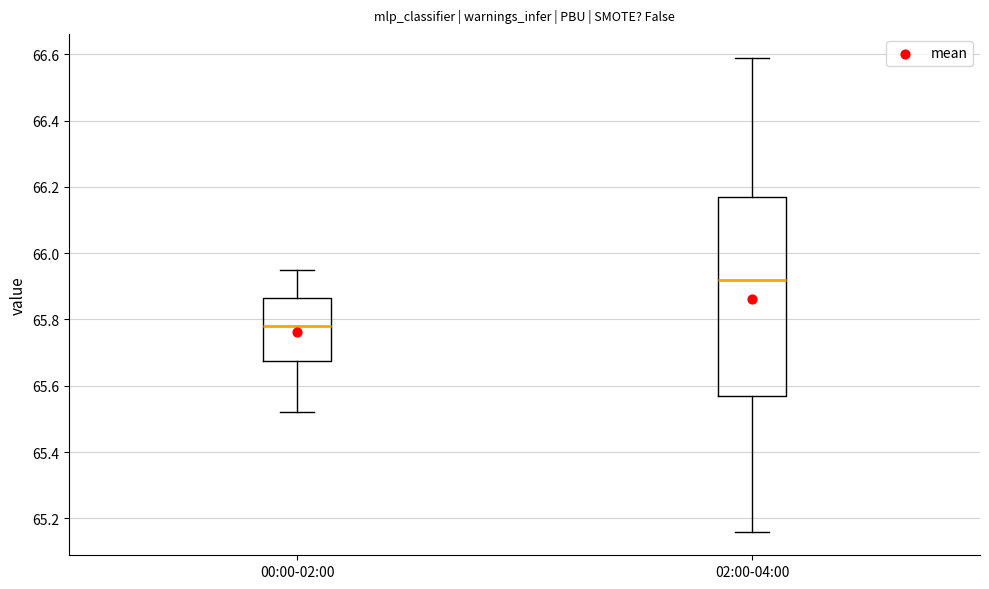

Reading left to right, transcribe this box plot: for each box, give where its median line is, the range the box spans, and where its two whiskers end, as read against the y-axis. The values are not printed on the chart, so give them approximately, as read against the axis.

00:00-02:00: median 65.78, box 65.68 to 65.86, whiskers 65.52 to 65.96
02:00-04:00: median 65.92, box 65.58 to 66.18, whiskers 65.16 to 66.60